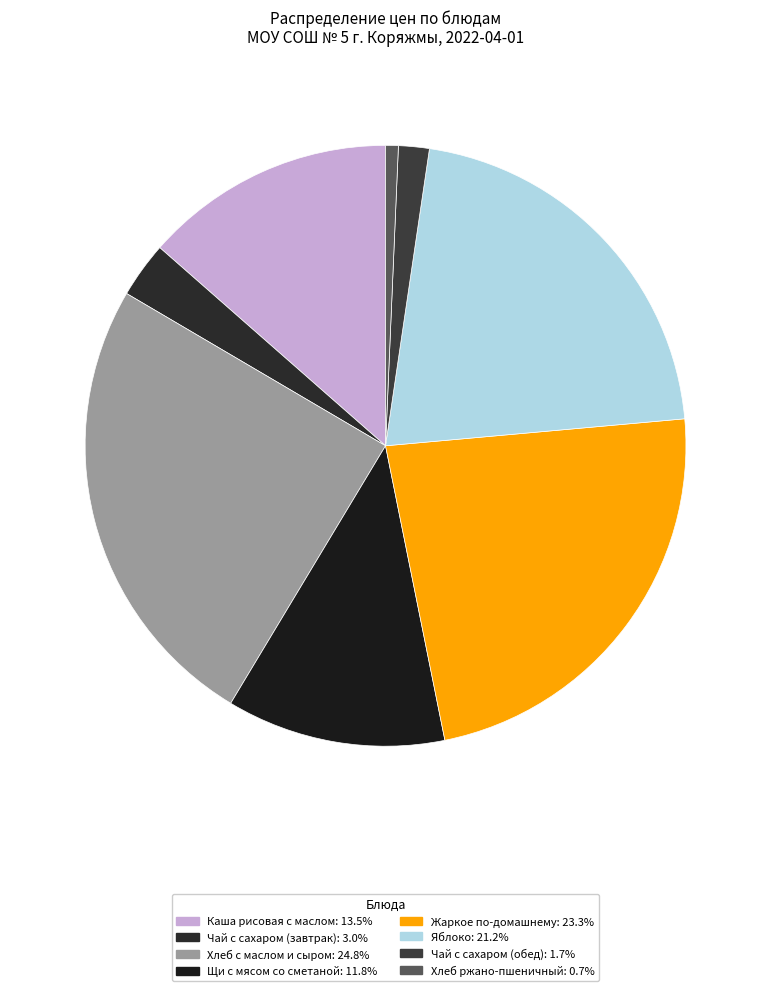

Is there any slice that represents more than half of the pie?

No